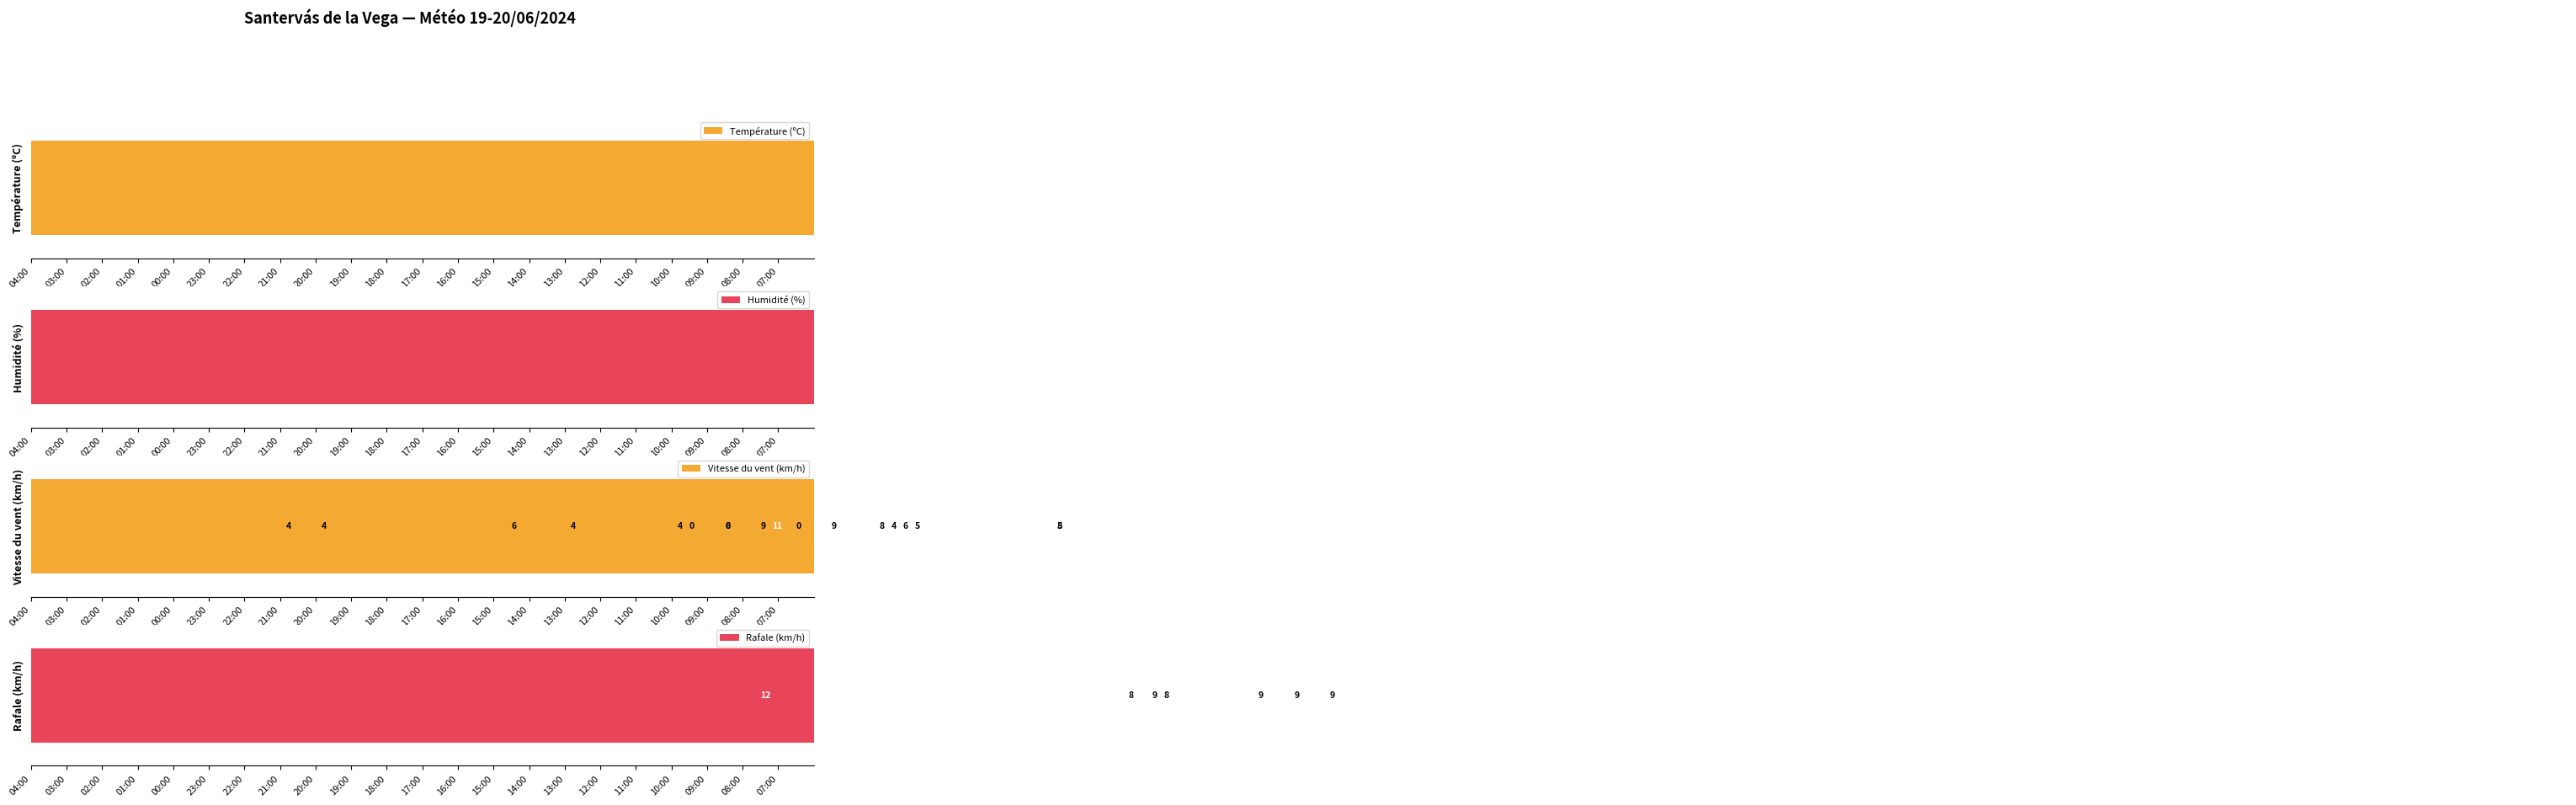

Reading left to right, transcribe all the data shown in this chart.

Température (ºC): 45.0	47.0	49.5	51.0	57.0	63.5	75.5	90.0	94.5	99.0	95.5	94.0	92.5	88.0	83.0	79.0	69.0	61.0	54.5	51.5	48.0	42.5
Humidité (%): 94.0	95.0	95.0	95.0	94.0	93.0	73.0	57.0	47.0	48.0	54.0	52.0	55.0	53.0	67.0	70.0	83.0	92.0	100.0	100.0	99.0	99.0
Vitesse du vent (km/h): 13.3	13.3	36.7	20.0	43.3	30.0	50.0	30.0	13.3	20.0	26.7	13.3	33.3	33.3	20.0	26.7	16.7	13.3	0.0	0.0	16.7	0.0
Rafale (km/h): 40.0	53.3	50.0	70.0	70.0	100.0	93.3	46.7	50.0	70.0	76.7	76.7	73.3	70.0	66.7	63.3	30.0	26.7	26.7	30.0	30.0	30.0